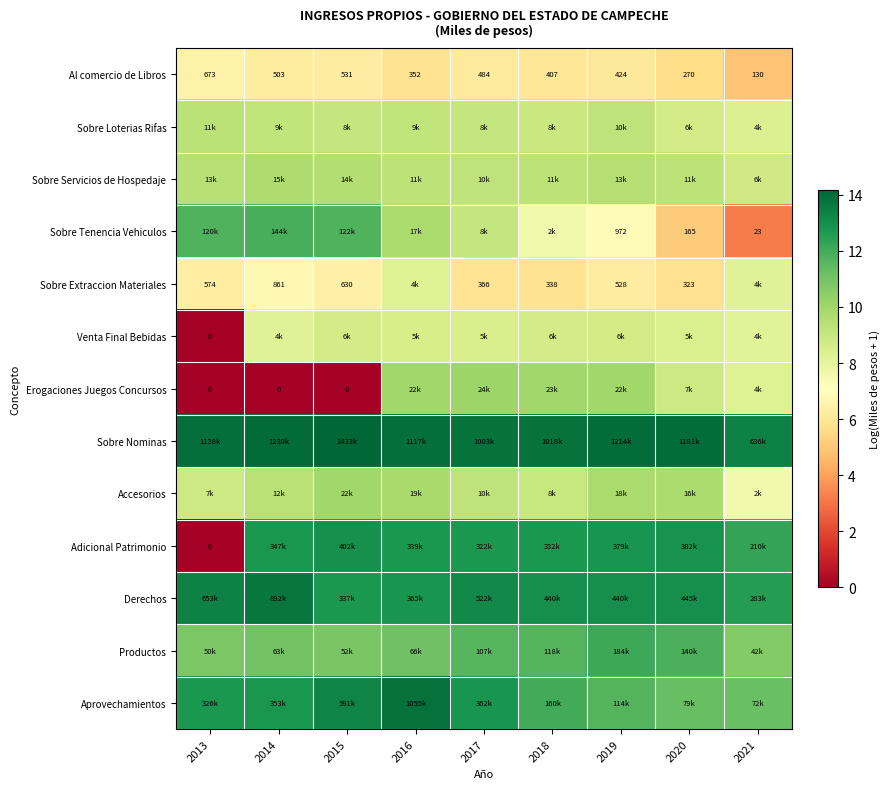

At which label does Productos reach its minimum?

2021